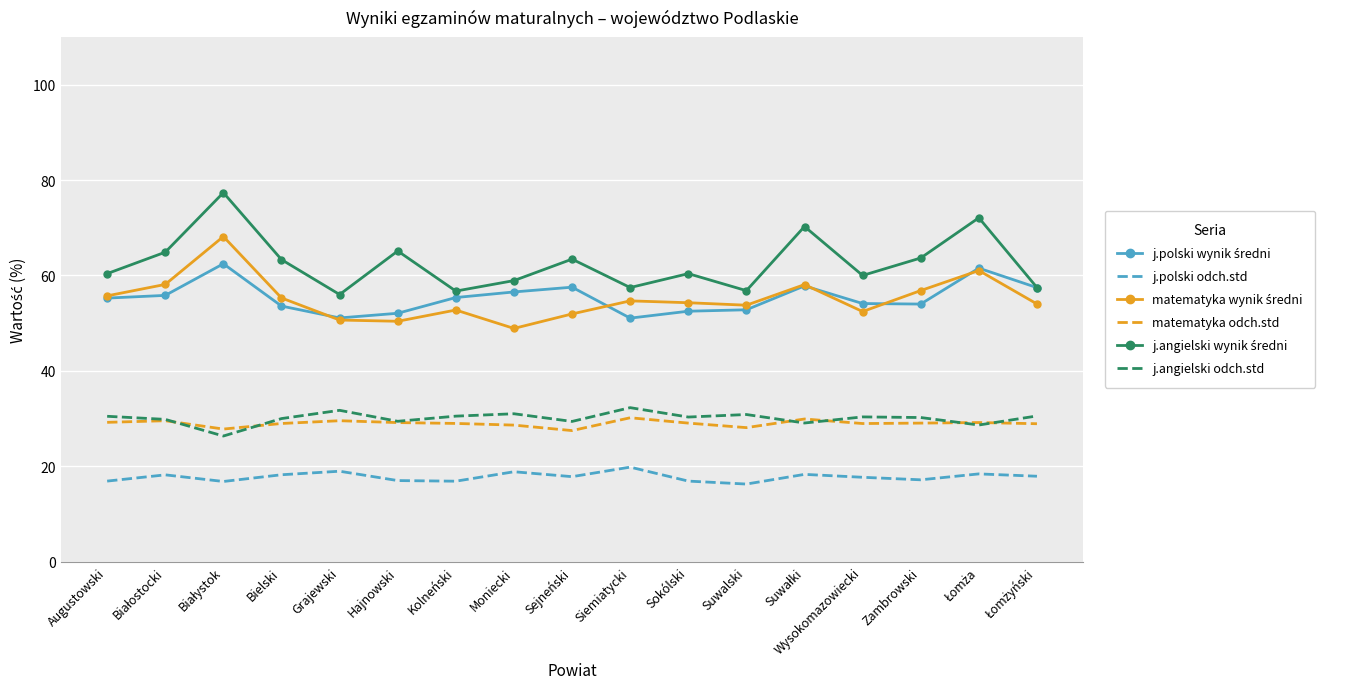

What position from the left is Bielski?

4